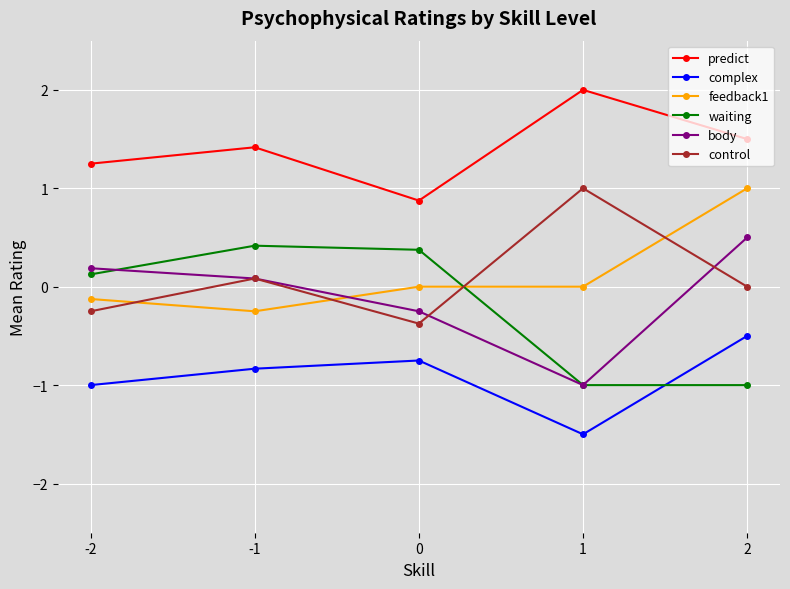

The value of waiting at -2 is 0.1. True or false?

True